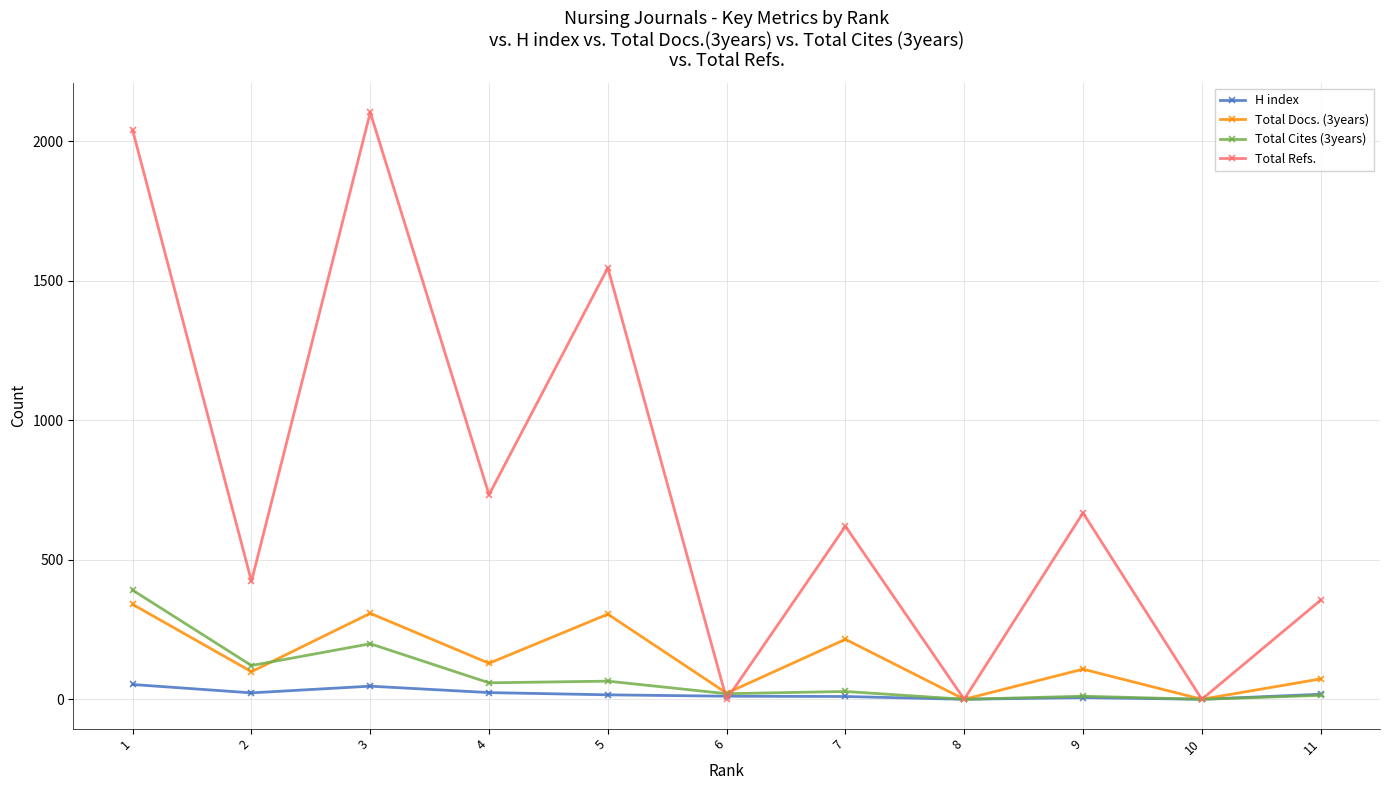

List the series in order of their peak value, highest first.

Total Refs., Total Cites (3years), Total Docs. (3years), H index